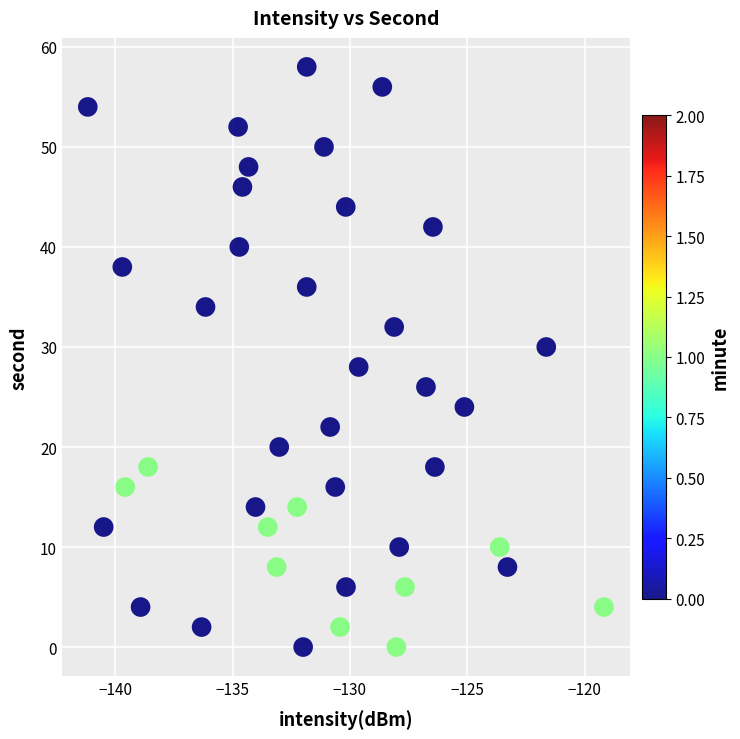

How many data points are displayed?

40